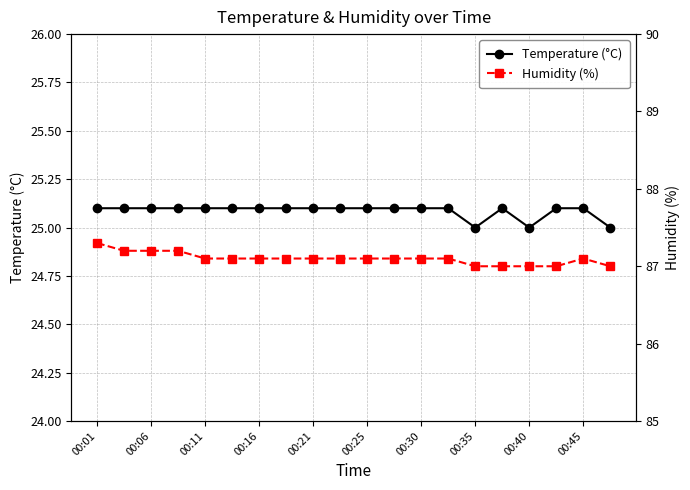

True or false: Humidity (%) has more than 2 points higher than both neighbors.

False